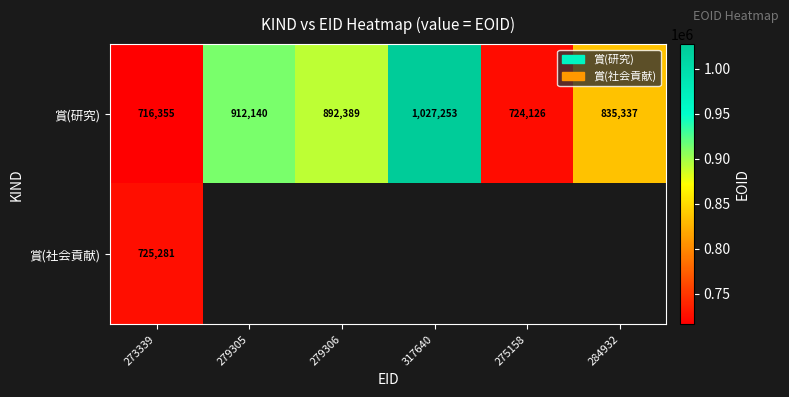

What is the maximum value for 賞(研究)?

1027253